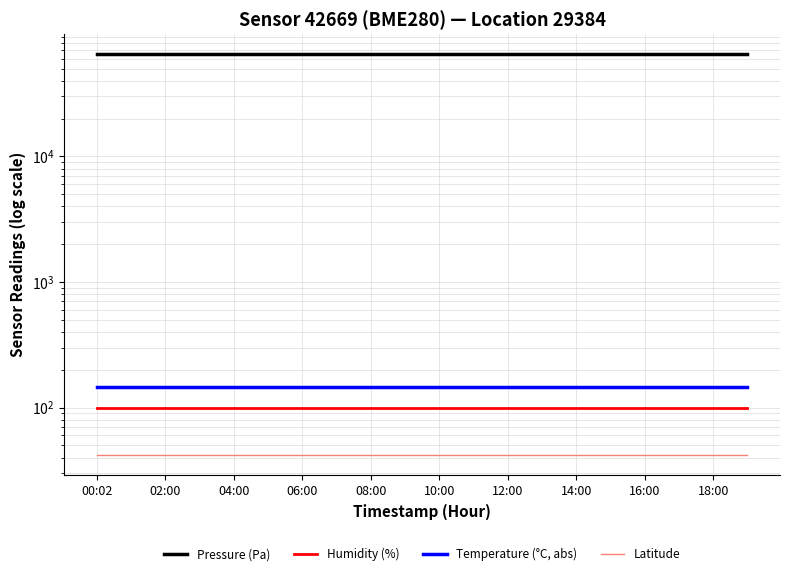

List the labels in order of Humidity (%) value, largest first.

00:02, 02:00, 04:00, 06:00, 08:00, 10:00, 12:00, 14:00, 16:00, 18:00, 10, 11, 12, 13, 14, 15, 16, 17, 18, 19